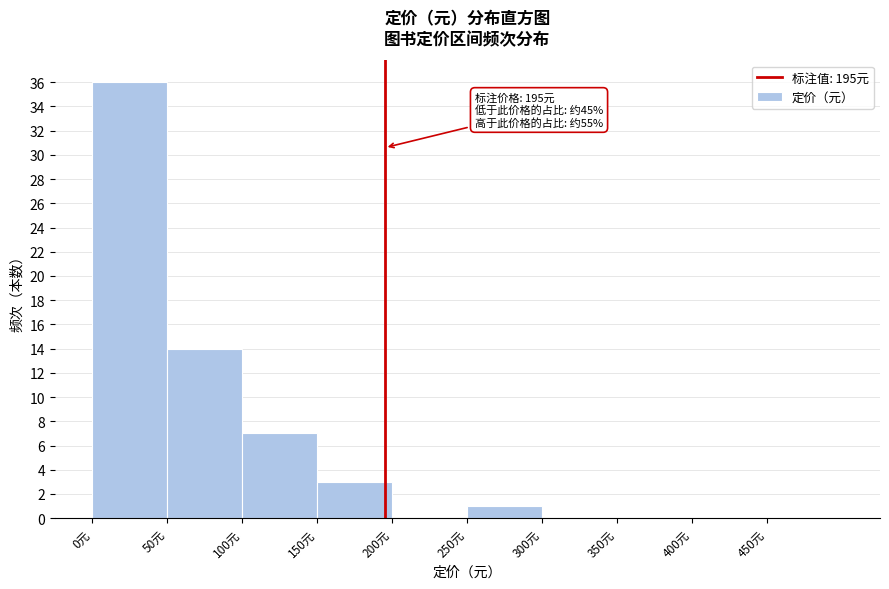

Over which range of the x-axis is the bar tallest?

0 to 50